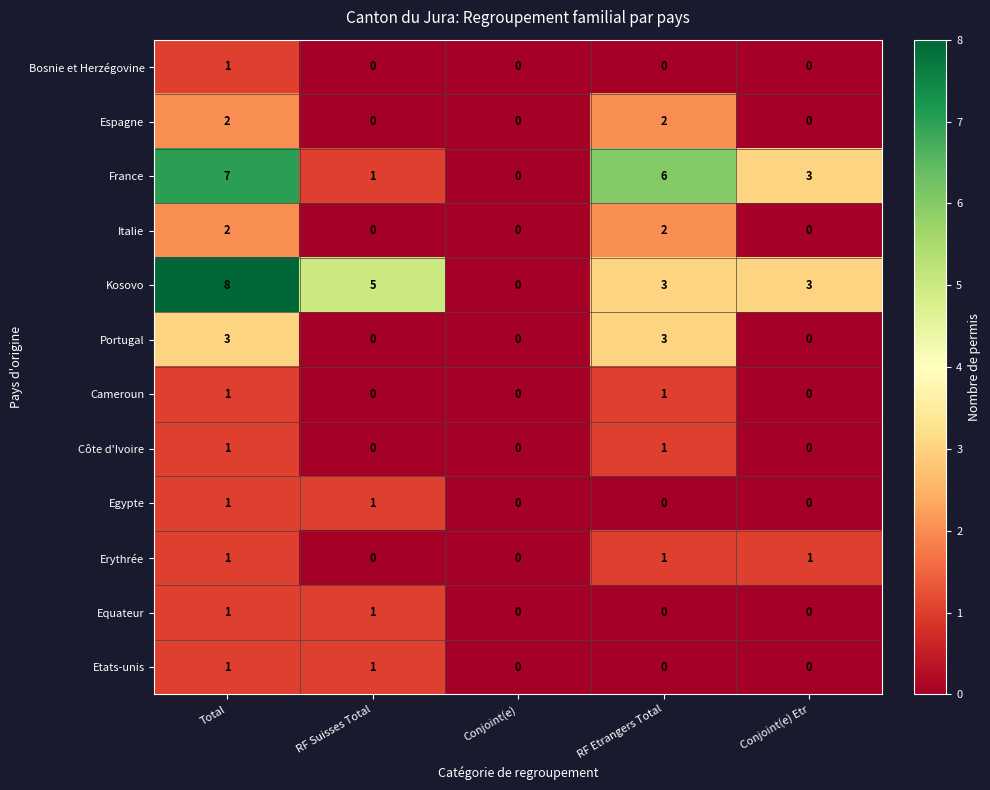

Which label corresponds to the largest value in the chart?

Total